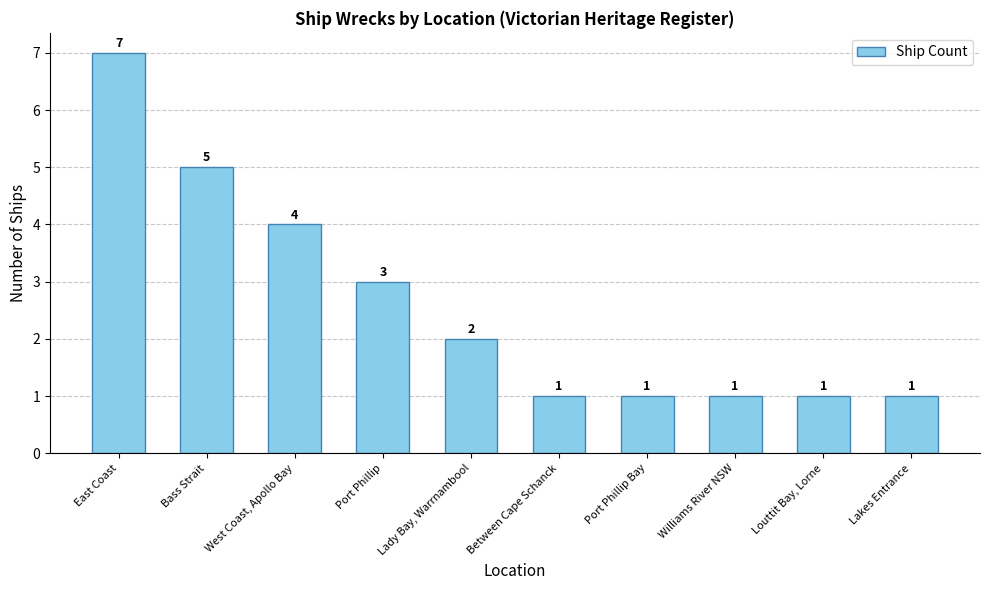

Is it true that the value at Between Cape Schanck is 1?

True